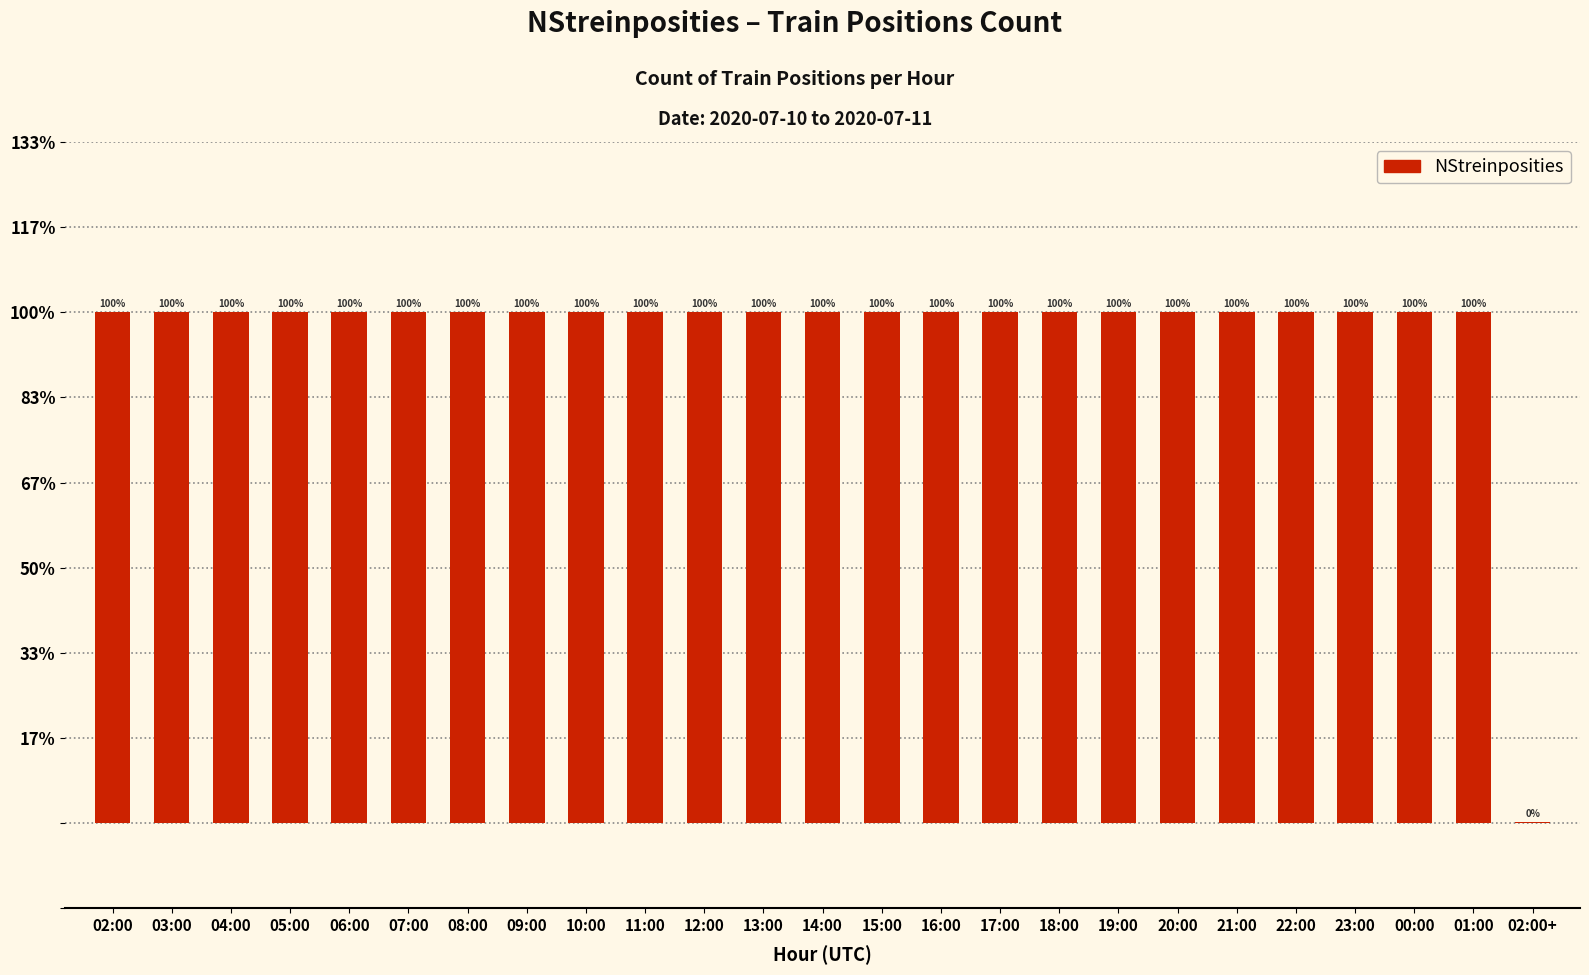

What position from the right is 15:00?

12